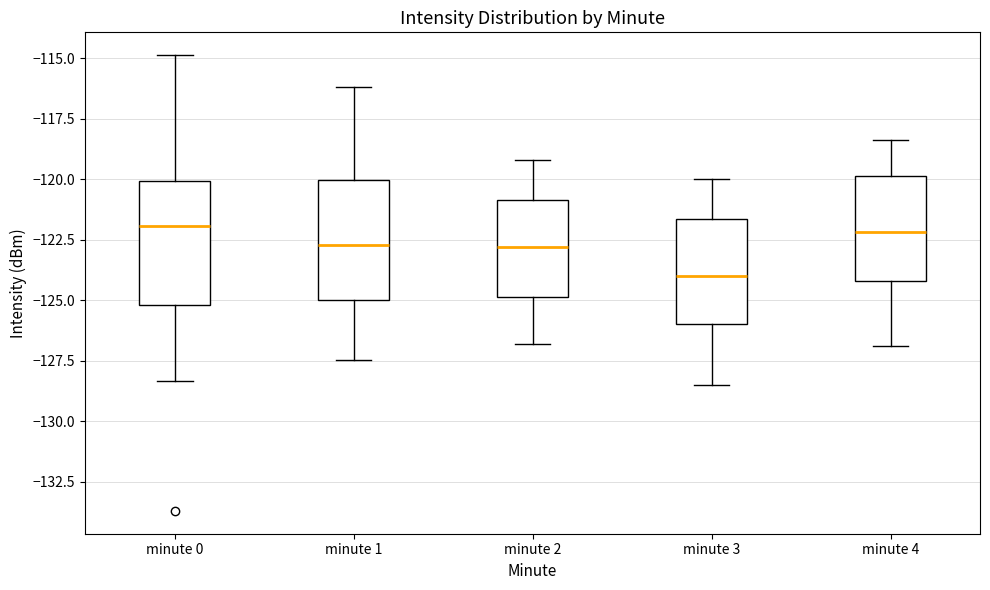

Reading left to right, read every box against the y-axis: the position of its median line, the range the box covers, and the ends of its whiskers. The values are not printed on the chart, so give them approximately, as read against the axis.

minute 0: median -122.0, box -125.0 to -120.0, whiskers -128.5 to -115.0
minute 1: median -122.5, box -125.0 to -120.0, whiskers -127.5 to -116.0
minute 2: median -123.0, box -125.0 to -121.0, whiskers -127.0 to -119.0
minute 3: median -124.0, box -126.0 to -121.5, whiskers -128.5 to -120.0
minute 4: median -122.0, box -124.0 to -120.0, whiskers -127.0 to -118.5